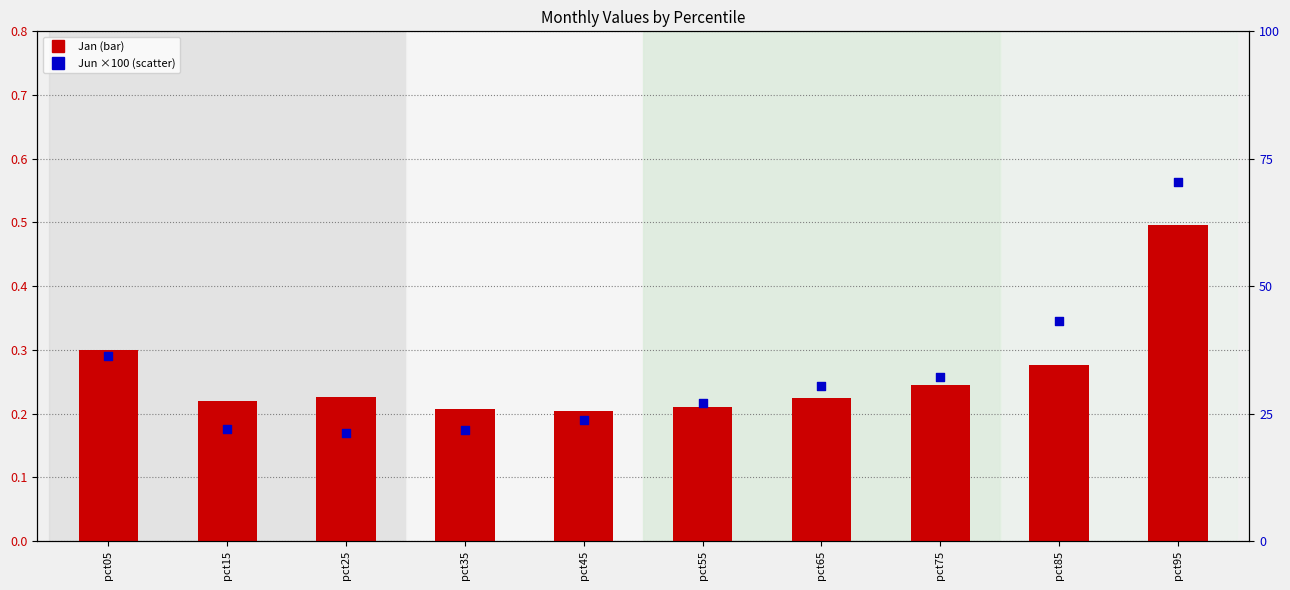

At how many categories does at least one series exceed 66?

1